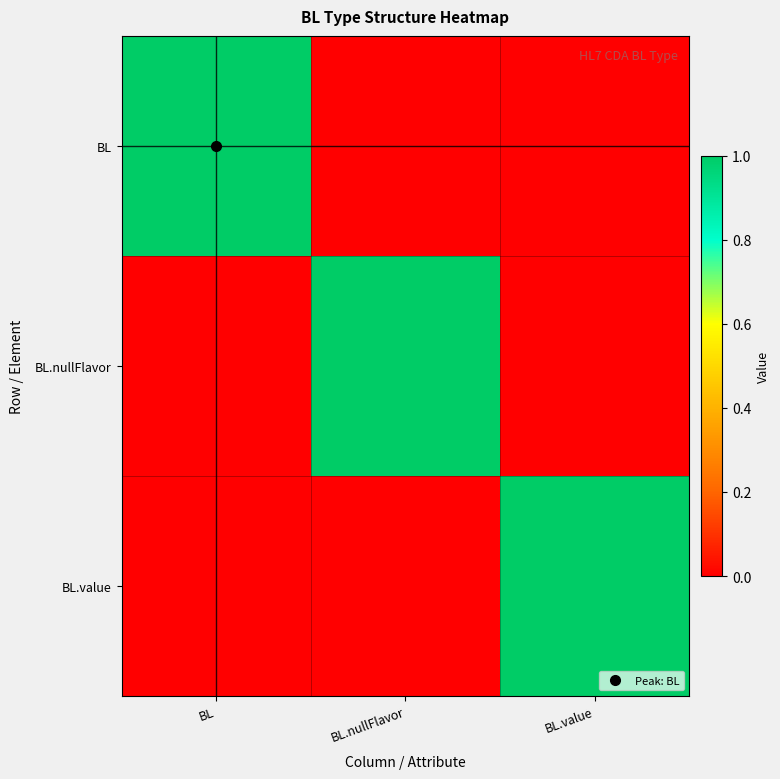

Reading right to left, what are all the values shown in this chart?

BL: BL.value=0	BL.nullFlavor=0	BL=1
BL.nullFlavor: BL.value=0	BL.nullFlavor=1	BL=0
BL.value: BL.value=1	BL.nullFlavor=0	BL=0